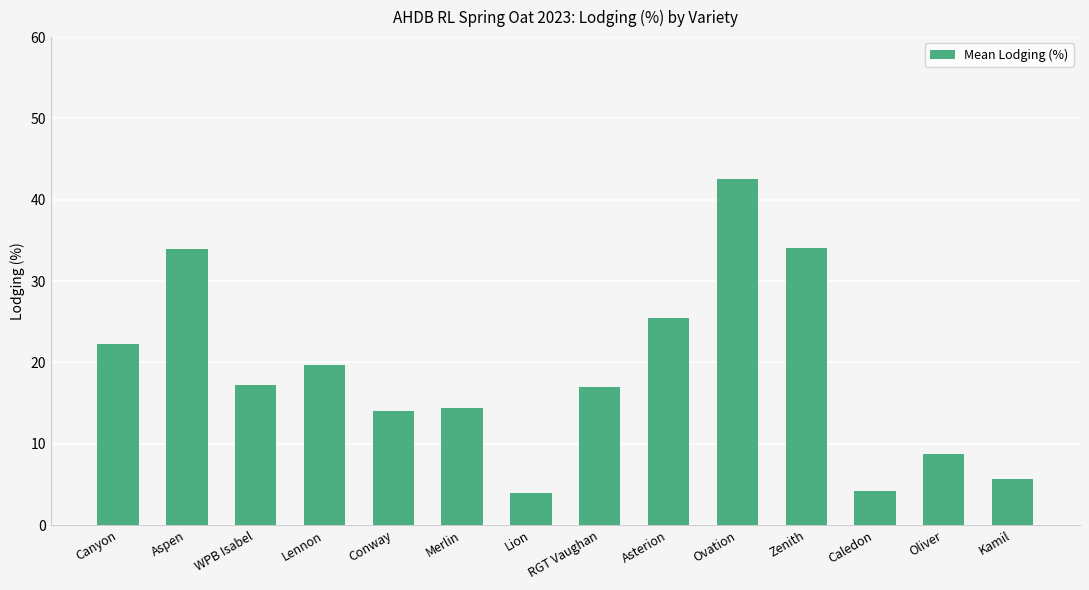

True or false: the data shows 2.0 at Lion.

False